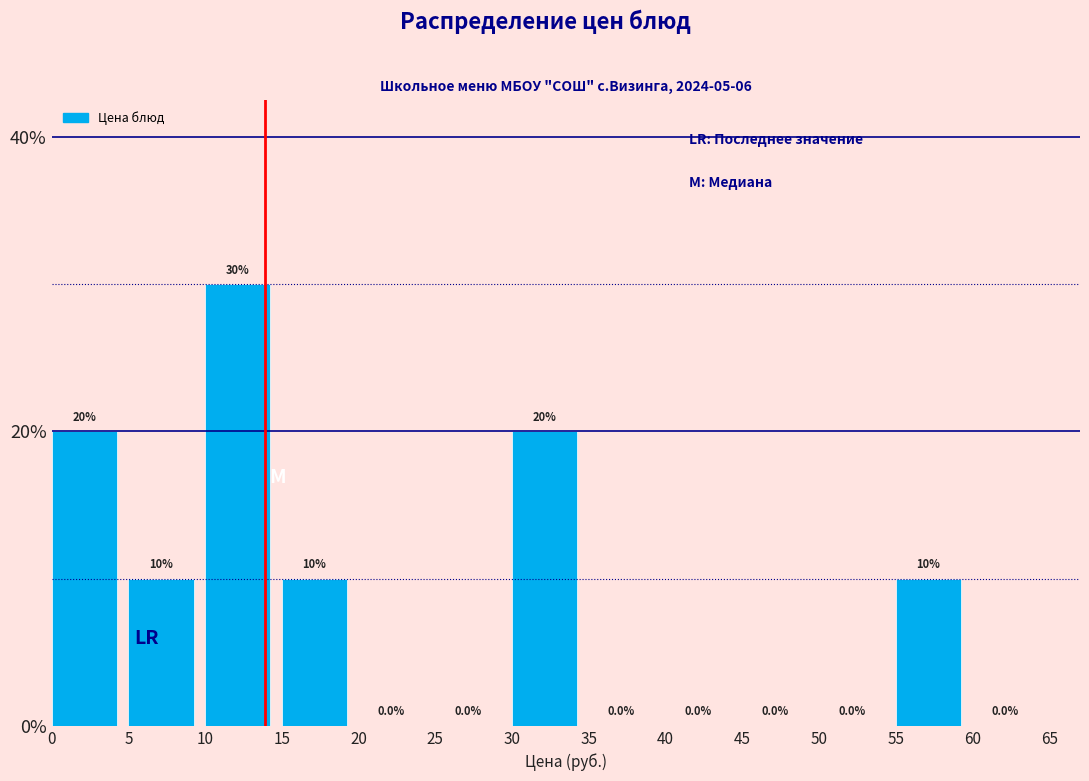

Reading left to right, list every bar in this chart as the range it spans on the x-axis followed by its height.

0 to 5: 20.0
5 to 10: 10.0
10 to 15: 30.0
15 to 20: 10.0
20 to 25: 0.0
25 to 30: 0.0
30 to 35: 20.0
35 to 40: 0.0
40 to 45: 0.0
45 to 50: 0.0
50 to 55: 0.0
55 to 60: 10.0
60 to 65: 0.0